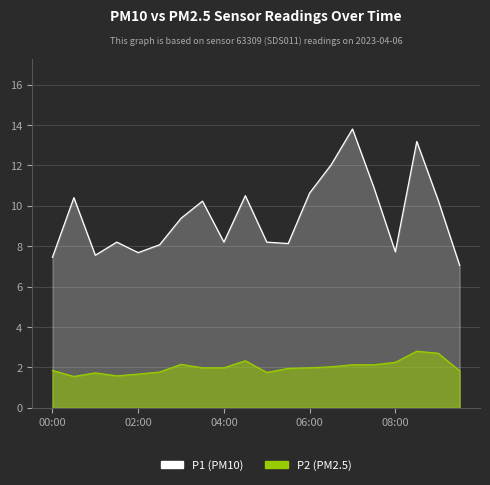

True or false: P2 (PM2.5) has more than 0 interior local peaks.

True